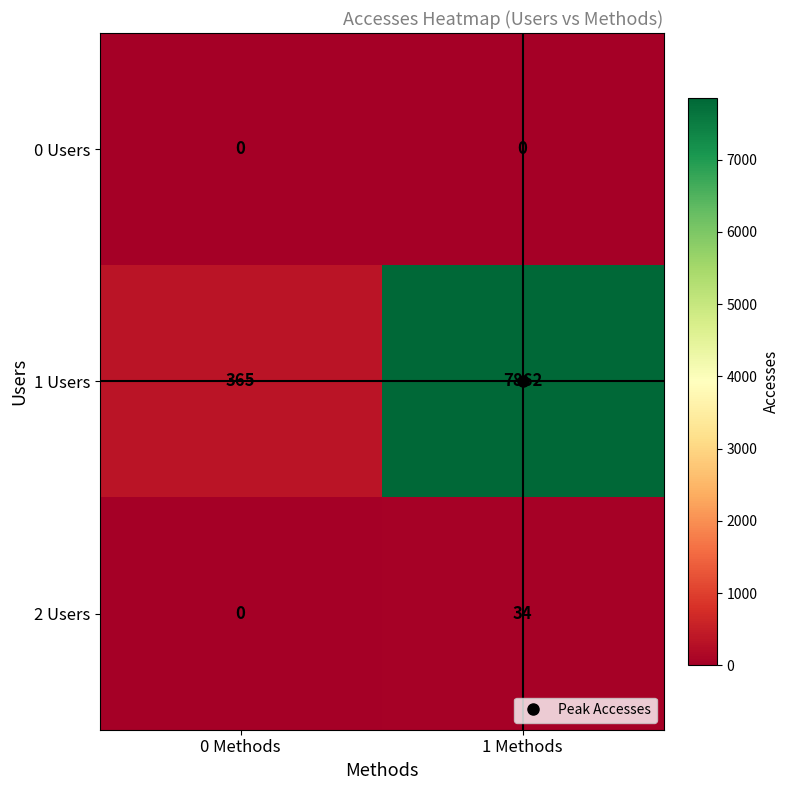

List the series in order of their peak value, lowest first.

0 Users, 2 Users, 1 Users